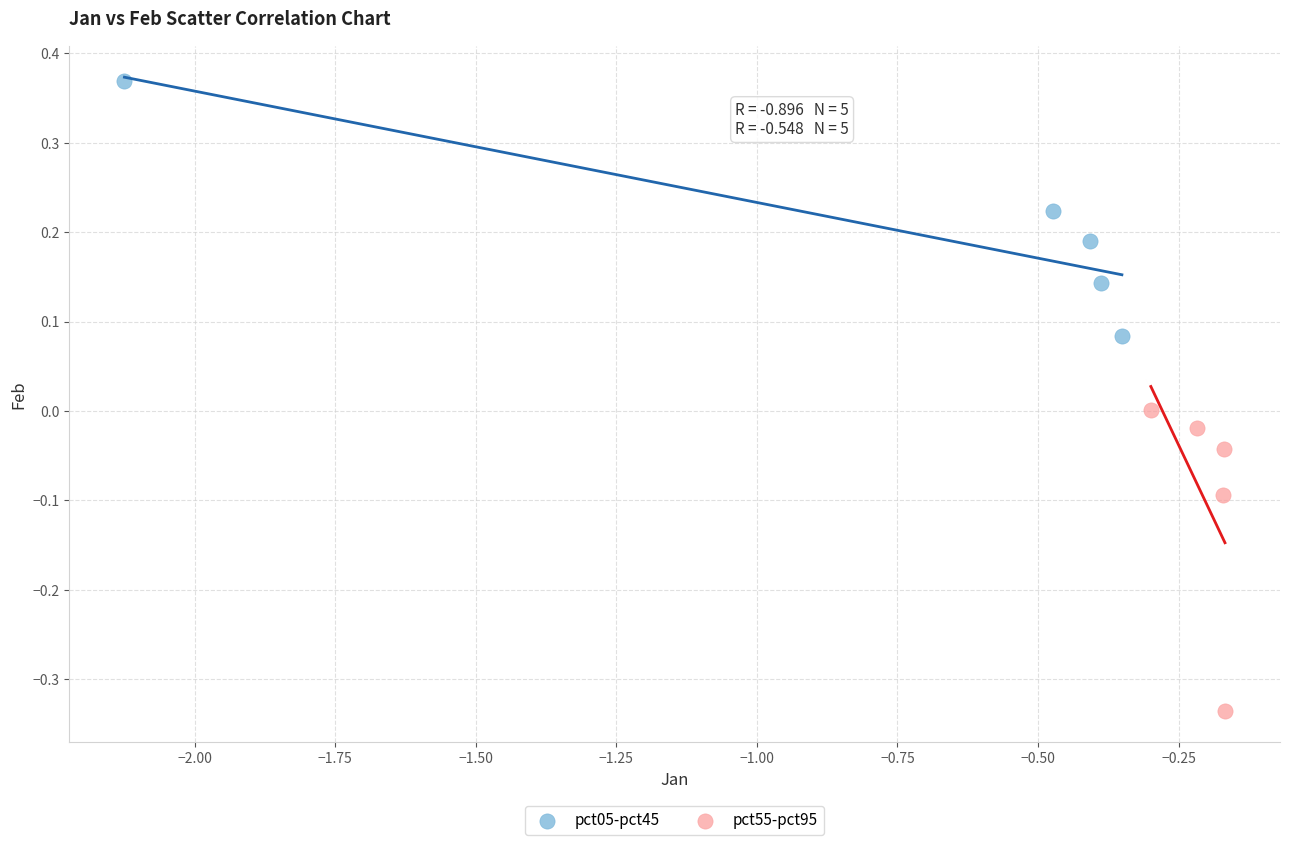

What are all the series names shown in the legend?

pct05-pct45, pct55-pct95